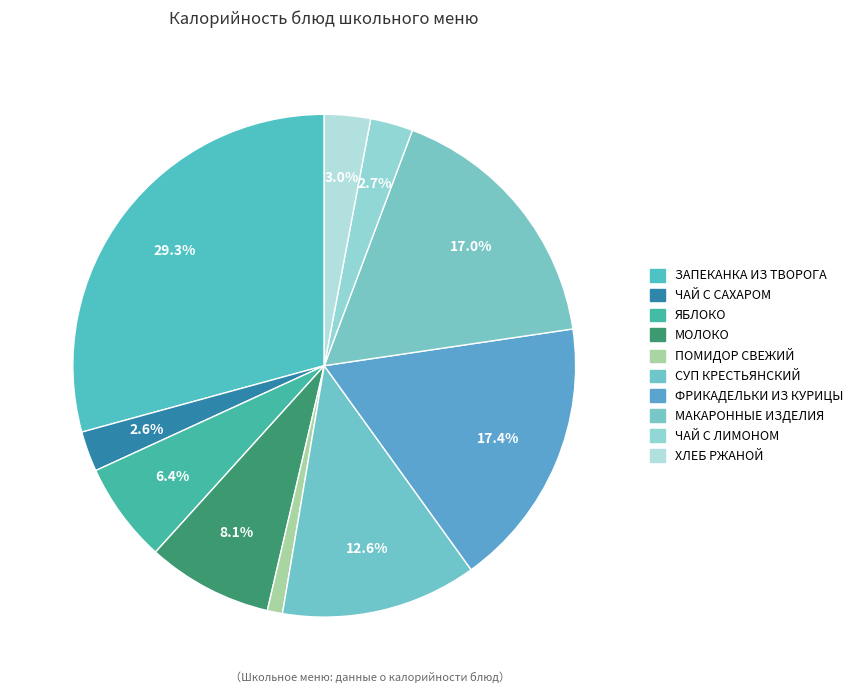

To the nearest percent, what portion does ЧАЙ С ЛИМОНОМ represent?

3%